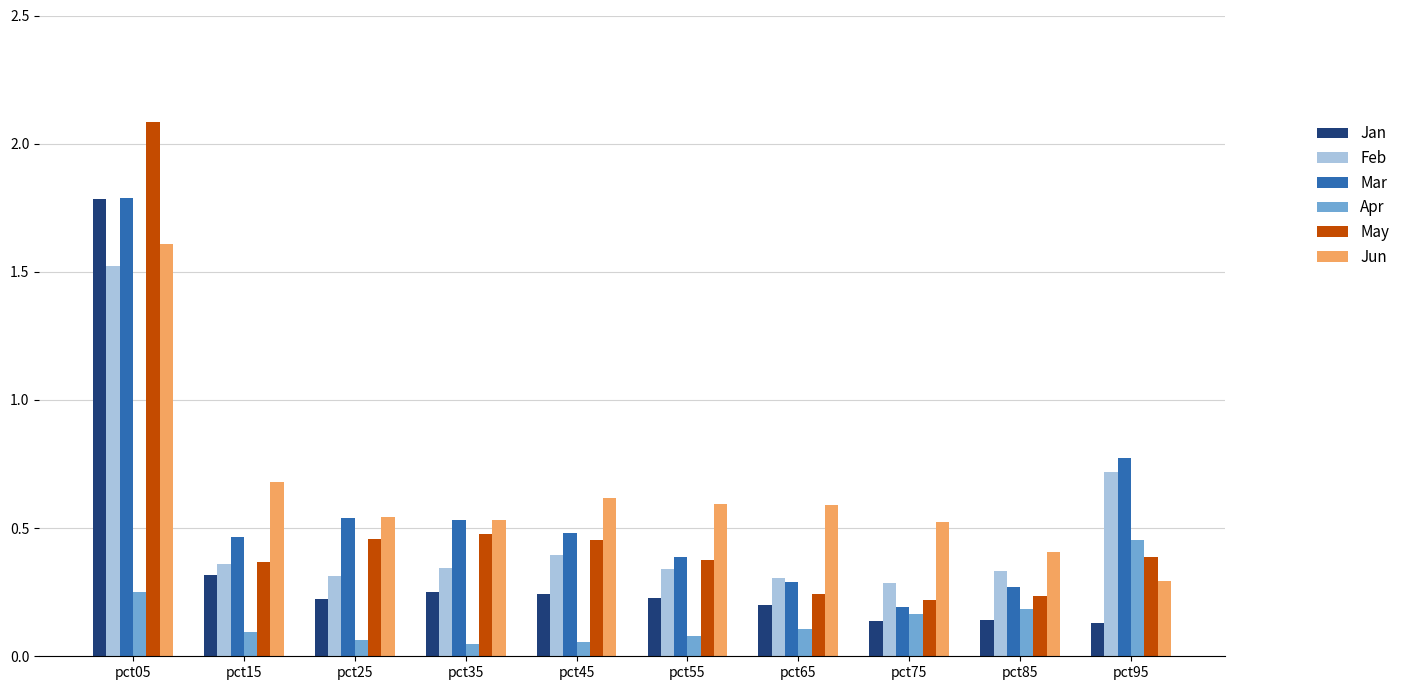

What is the highest value of the Mar series?

1.8